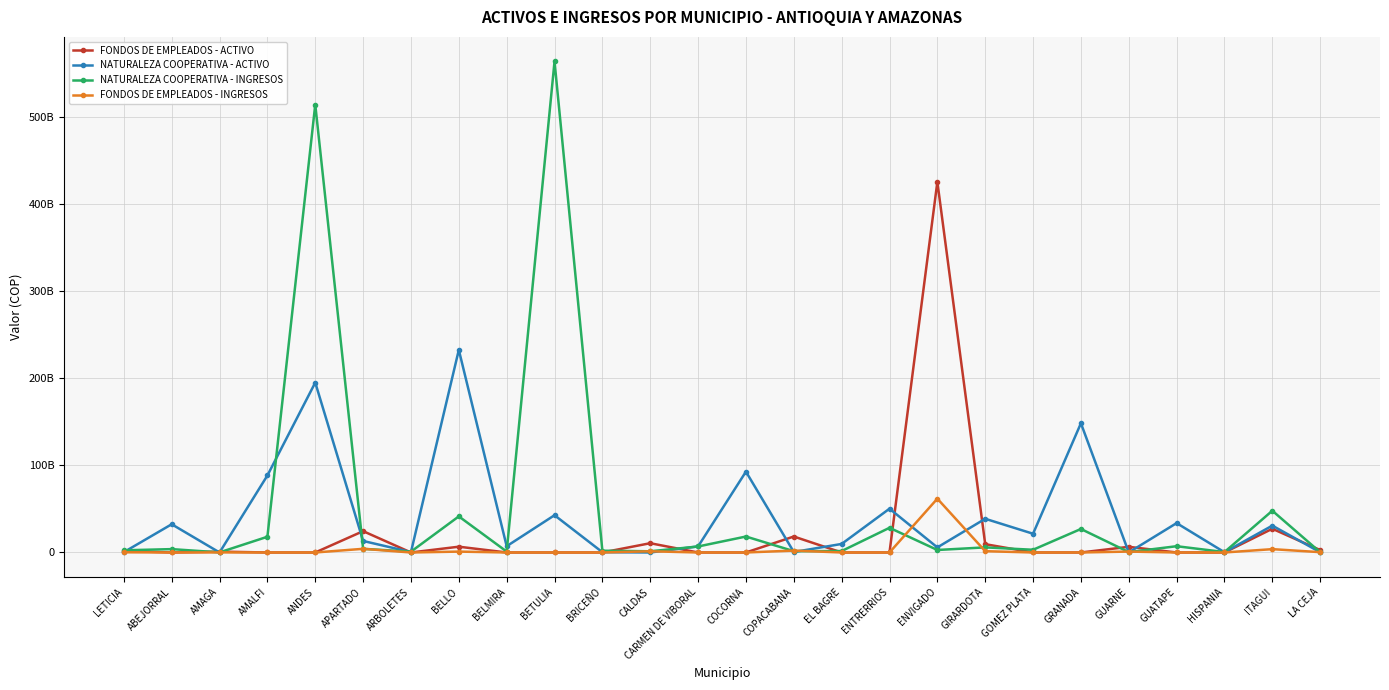

What is the label of the 6th point from the right?

GRANADA